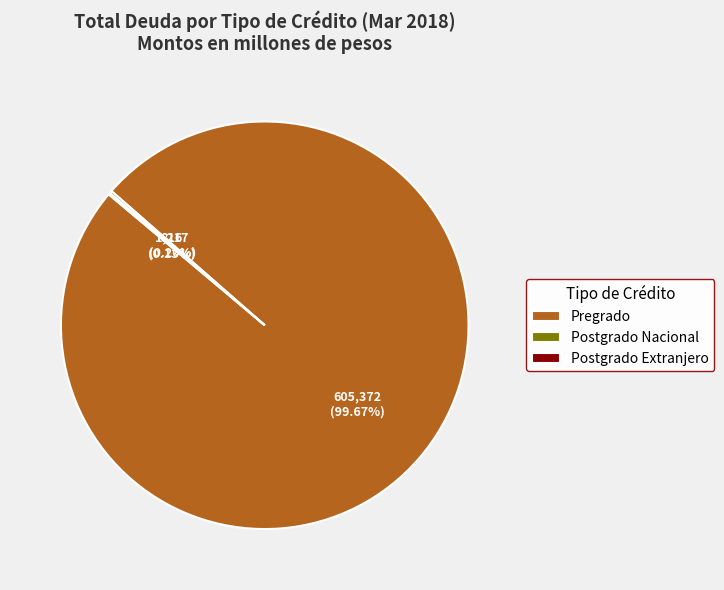

Which slice represents more than half of the pie?

Pregrado